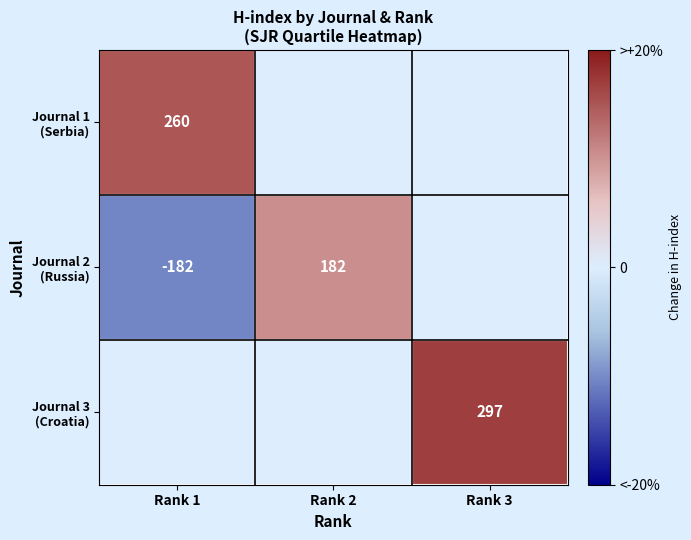

The value of Journal 3 (Croatia) at Rank 2 is 0. True or false?

True